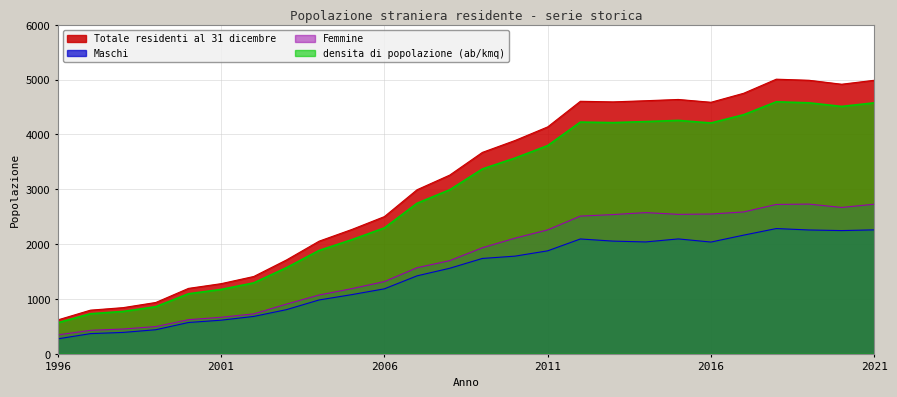

Rank the categories by Maschi value from lowest to highest.

1996, 1997, 1998, 1999, 2000, 2001, 2002, 2003, 2004, 2005, 2006, 2007, 2008, 2009, 2010, 2011, 2016, 2014, 2013, 2012, 2015, 2017, 2020, 2019, 2021, 2018